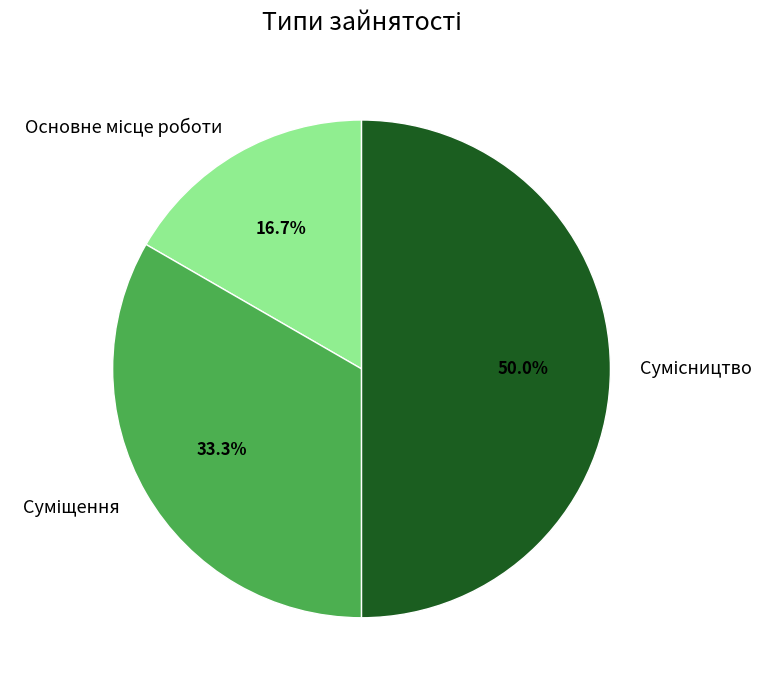

Which category has the smallest portion of the pie?

Основне місце роботи